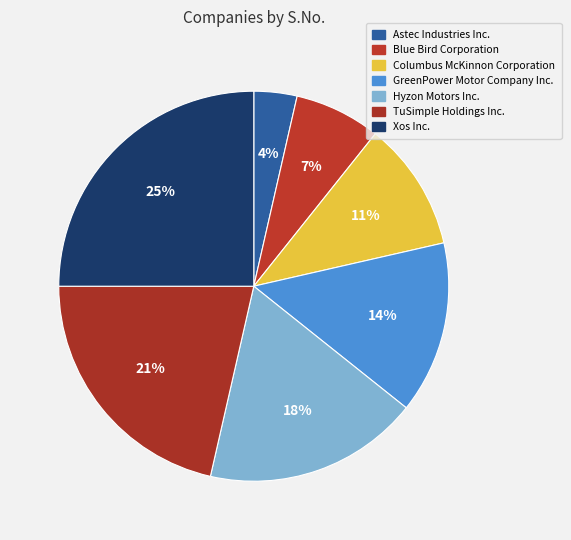

To the nearest percent, what portion does Columbus McKinnon Corporation represent?

11%